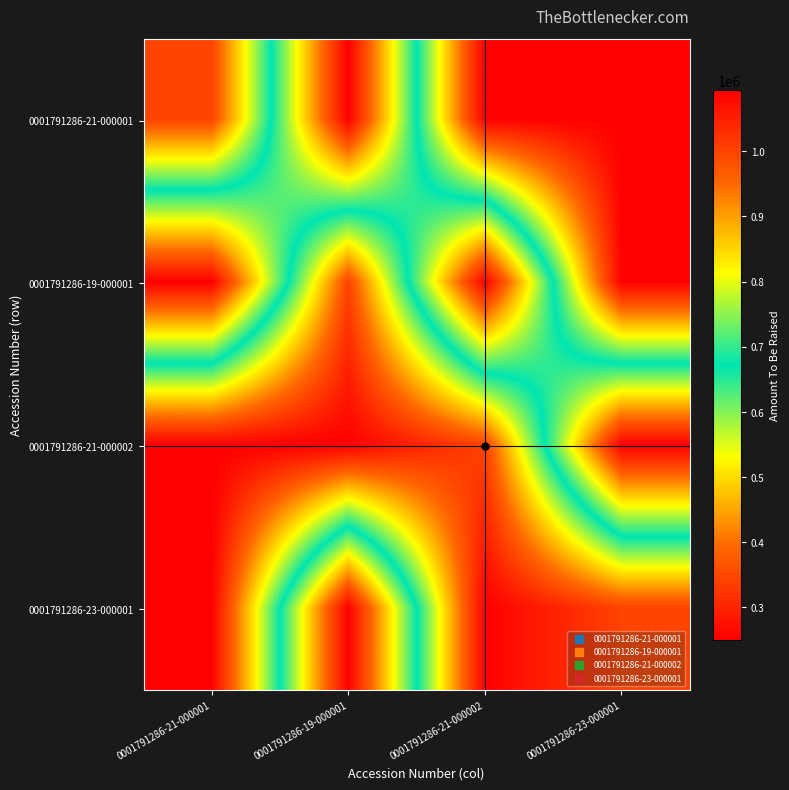

Reading left to right, extract all data points from this chart.

0001791286-21-000001: 0001791286-21-000001=1000000	0001791286-19-000001=250000	0001791286-21-000002=1094119	0001791286-23-000001=1094118
0001791286-19-000001: 0001791286-21-000001=250000	0001791286-19-000001=1000000	0001791286-21-000002=250000	0001791286-23-000001=1094119
0001791286-21-000002: 0001791286-21-000001=1094119	0001791286-19-000001=1094118	0001791286-21-000002=1000000	0001791286-23-000001=250000
0001791286-23-000001: 0001791286-21-000001=1094118	0001791286-19-000001=250000	0001791286-21-000002=1094118	0001791286-23-000001=1000000